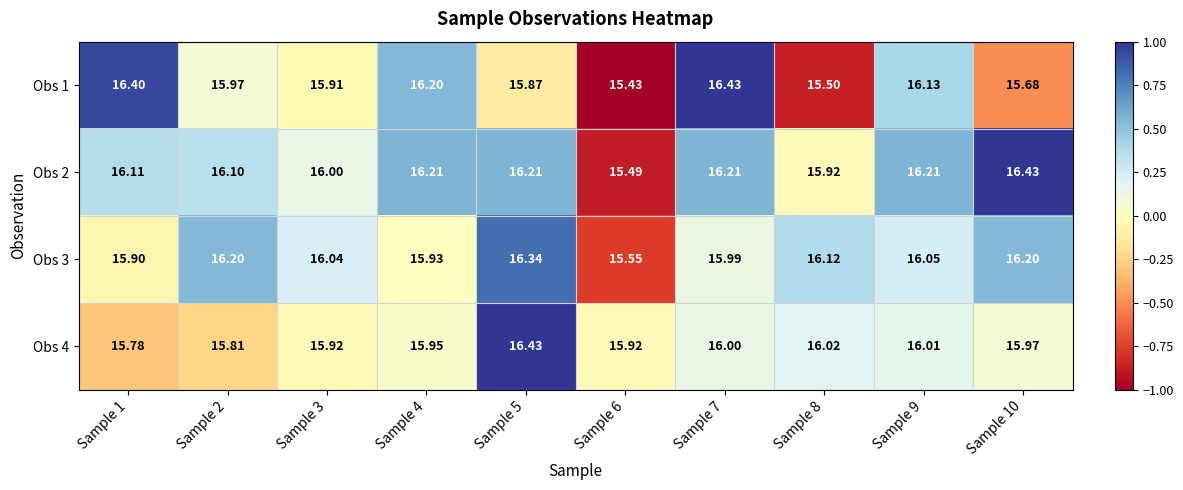

Is the value of Obs 1 at Sample 8 greater than the value of Obs 3 at Sample 4?

No